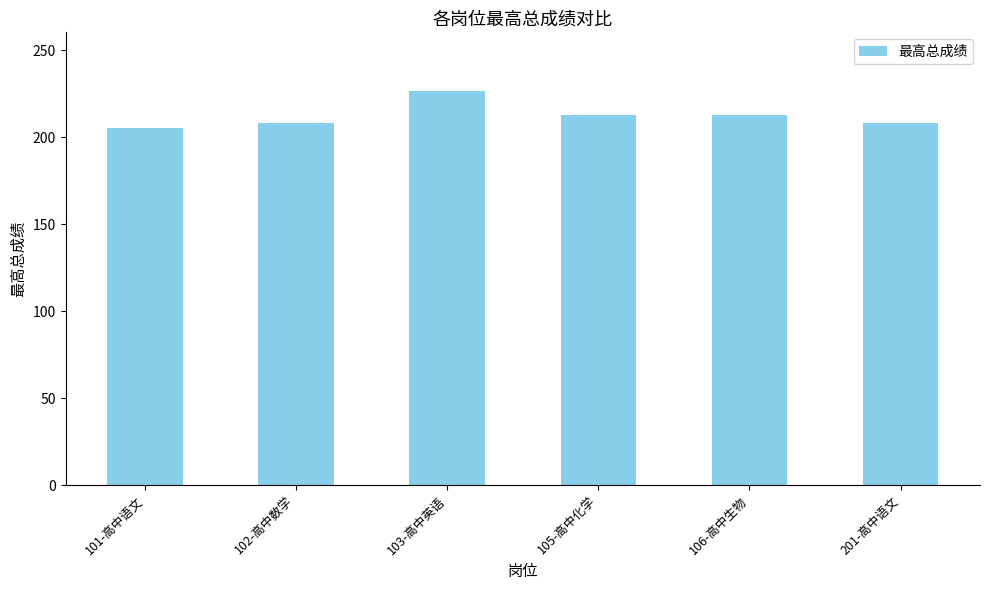

What is the ratio of the value at 106-高中生物 to the value at 103-高中英语?

0.9